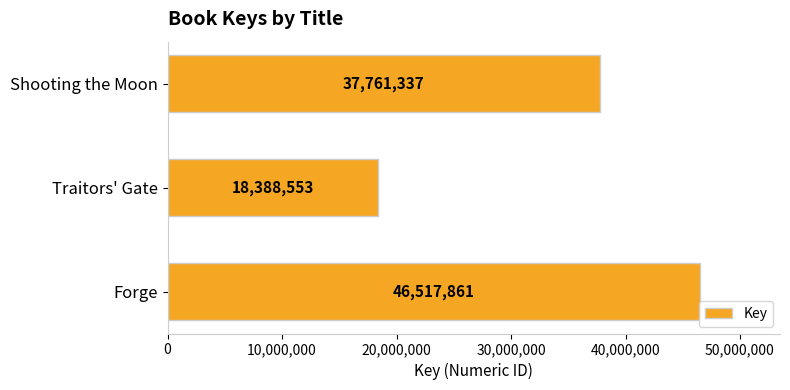

Which category has the lowest value across all series?

Traitors' Gate